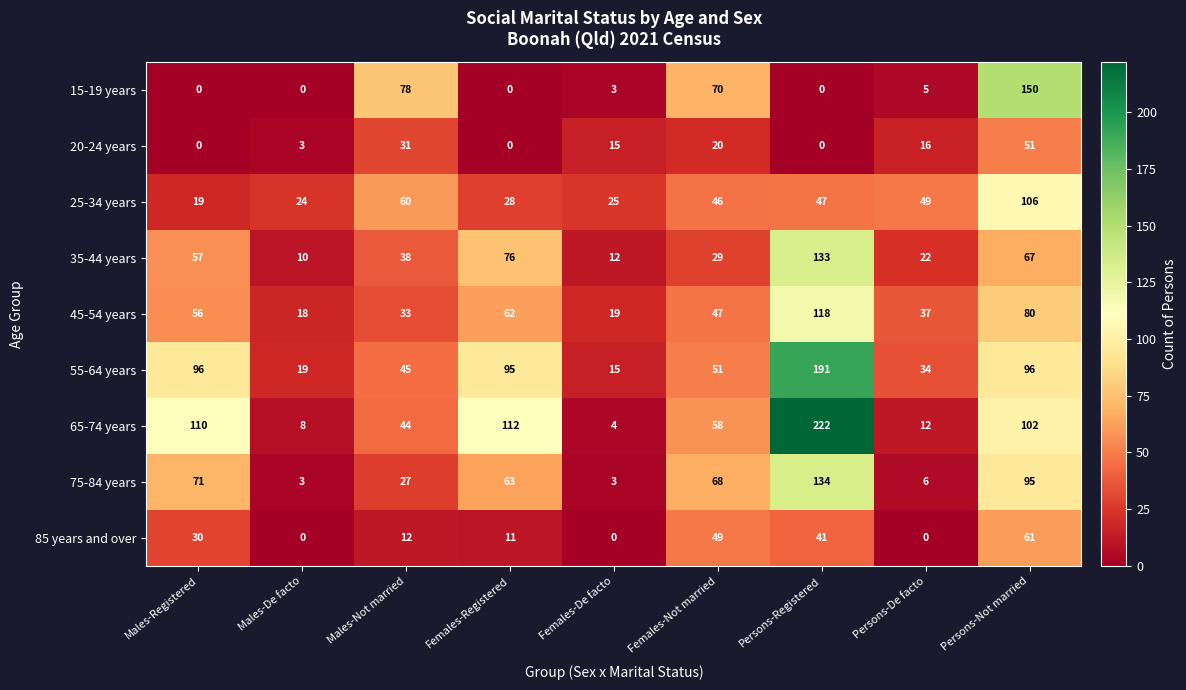

What is the average value of the 55-64 years series?

71